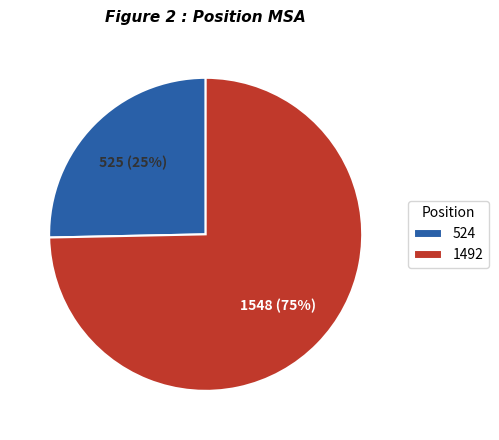

Combined, do 524 and 1492 account for over 50%?

Yes